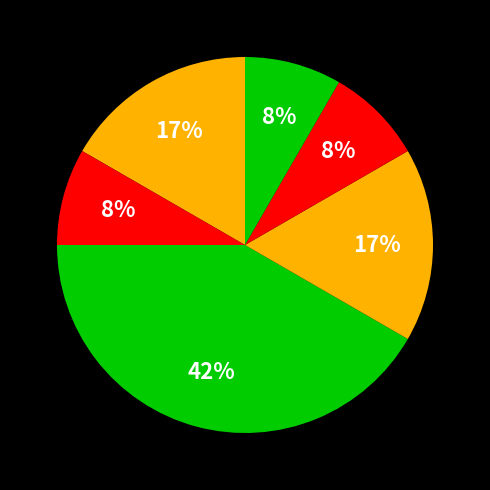

Count the number of slices in the pie.

6